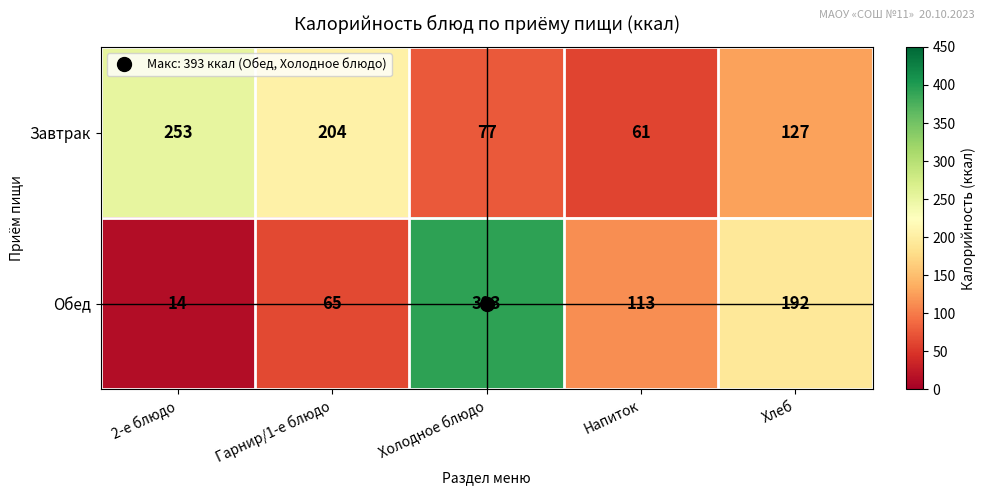

What is the difference between the second highest and minimum values in the Обед series?

178